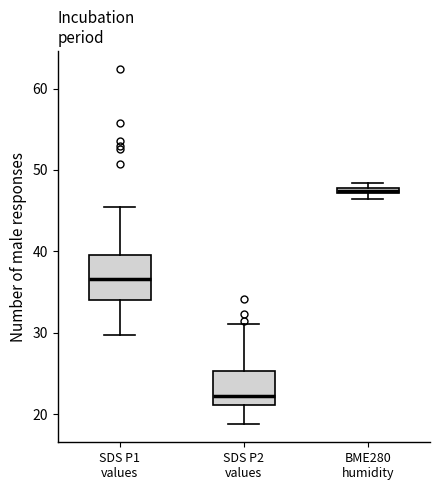

Where does the median line of the box for SDS P2 values sit on the y-axis? The values are not printed on the chart, so give them approximately, as read against the axis.

22